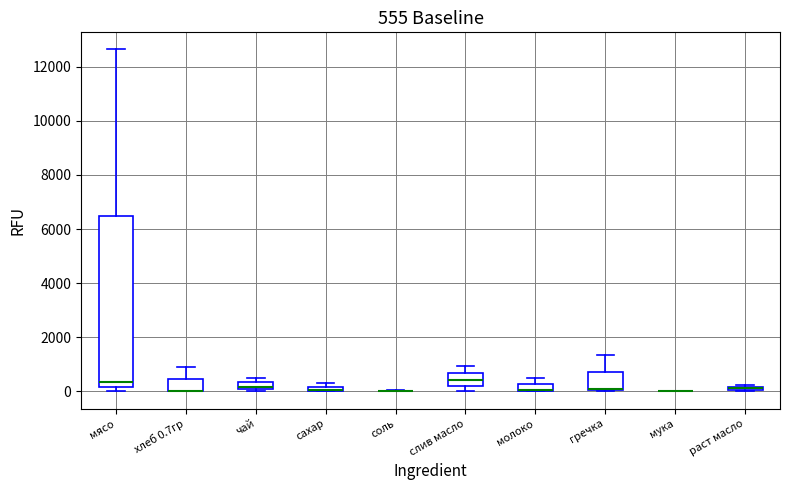

Comparing the boxes themselves (not the whiskers), which one is the tallest?

мясо